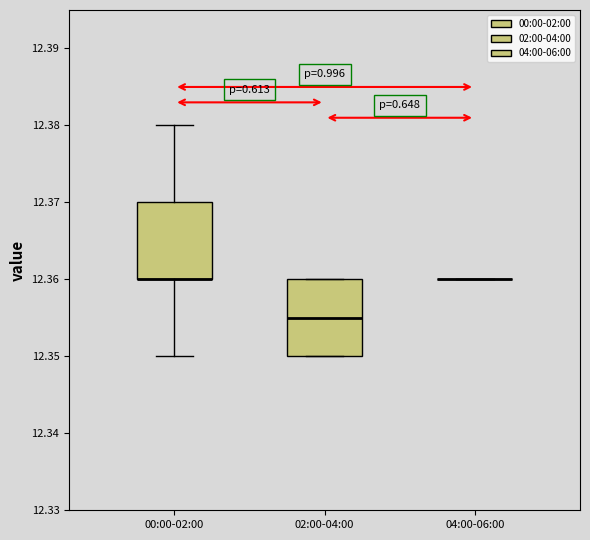

Where is the upper edge of the box for 00:00-02:00 on the y-axis? The values are not printed on the chart, so give them approximately, as read against the axis.

12.370